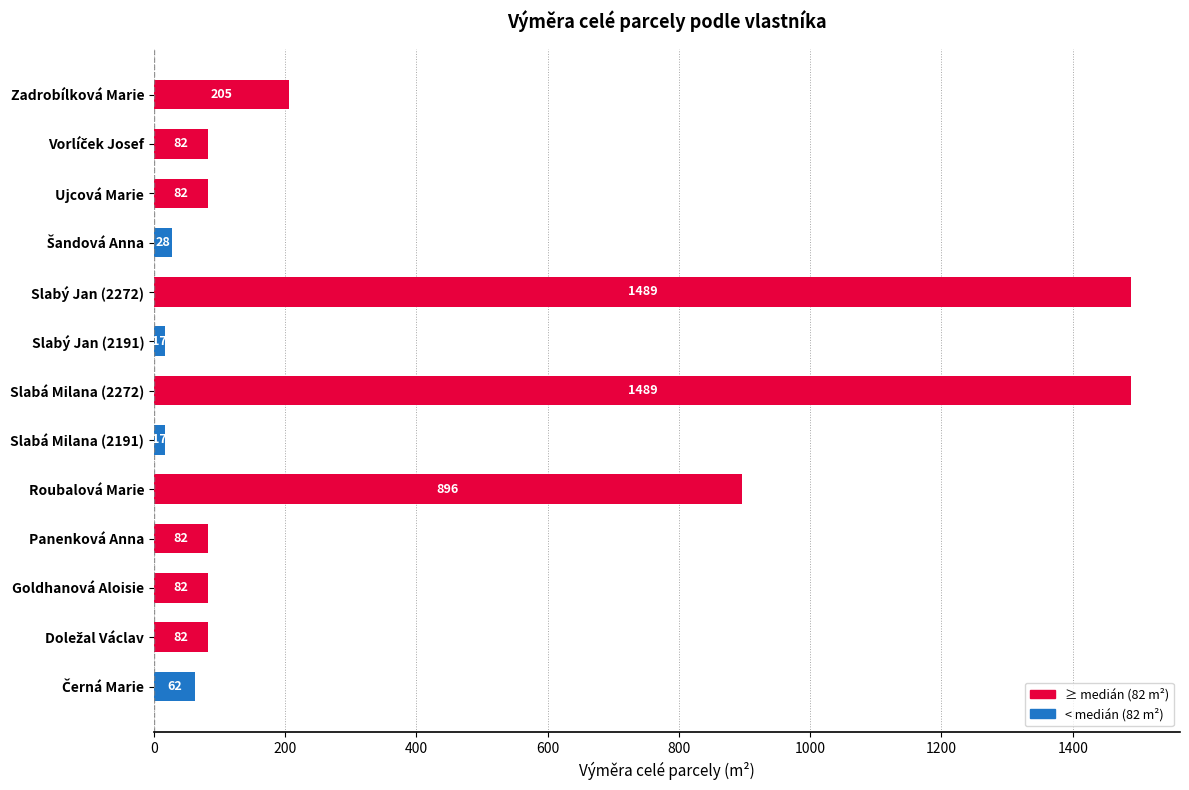

How many series are shown in this chart?

1